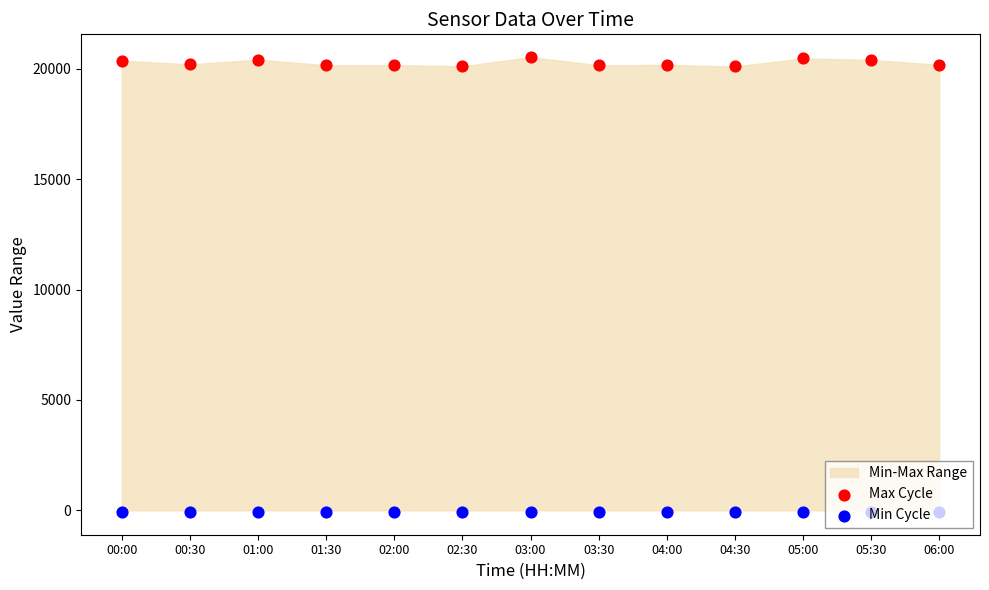

Which series reaches the minimum Y coordinate?

Min Cycle